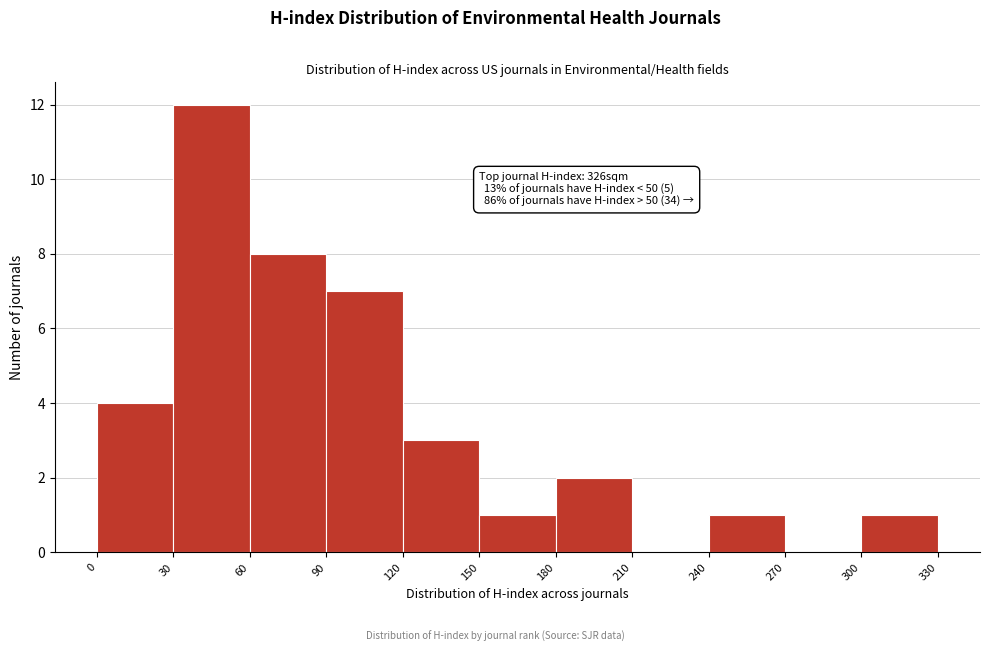

Over which range of the x-axis is the bar tallest?

30 to 60